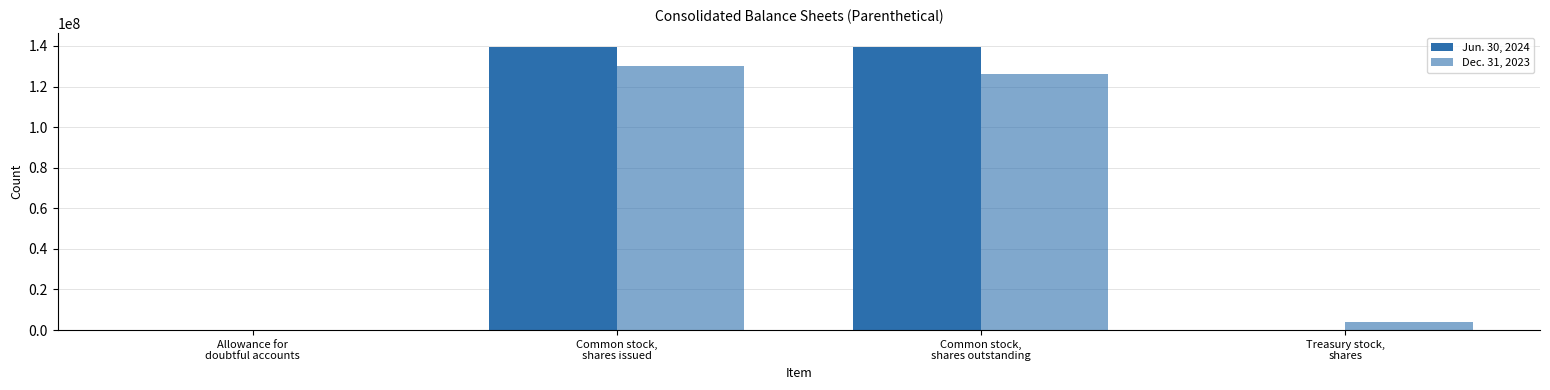

Does the chart contain stacked bars?

No